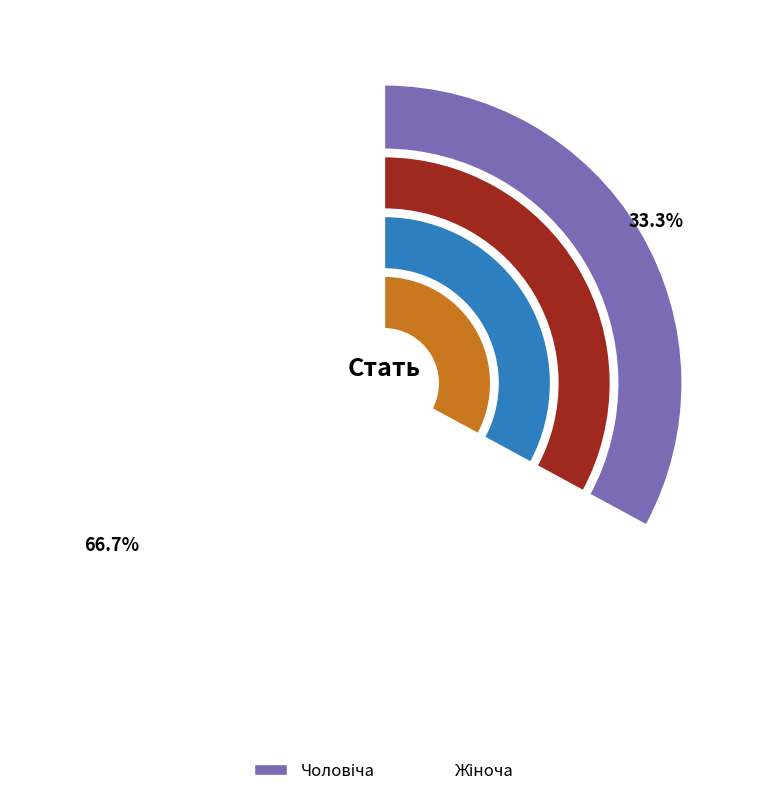

To the nearest percent, what is the average slice percentage?

50%